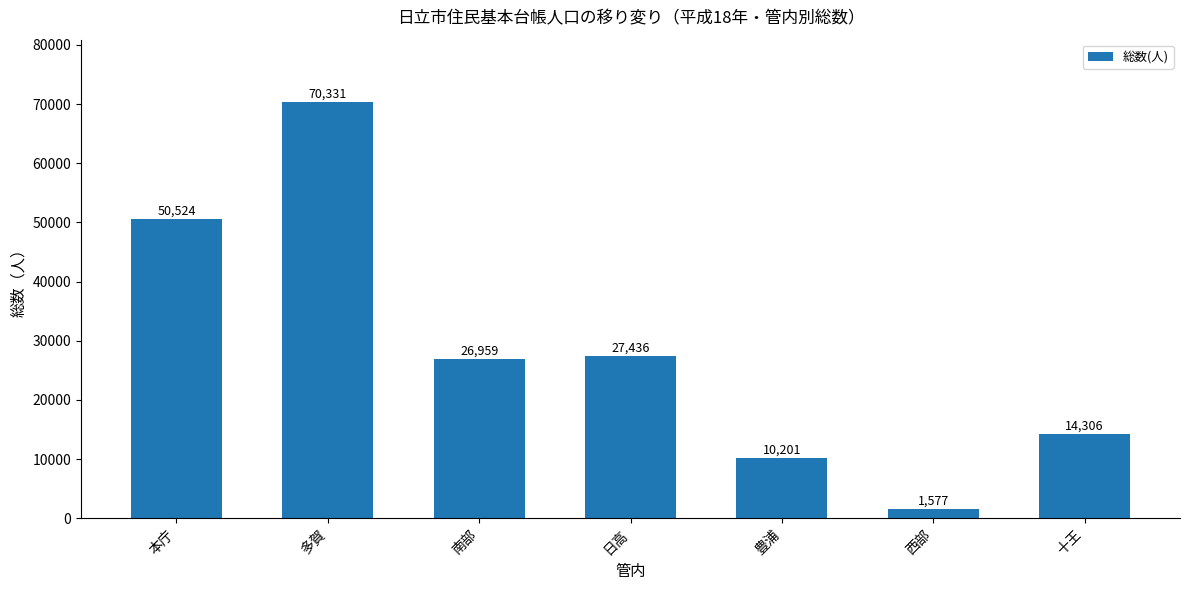

Between 豊浦 and 本庁, which is larger?

本庁